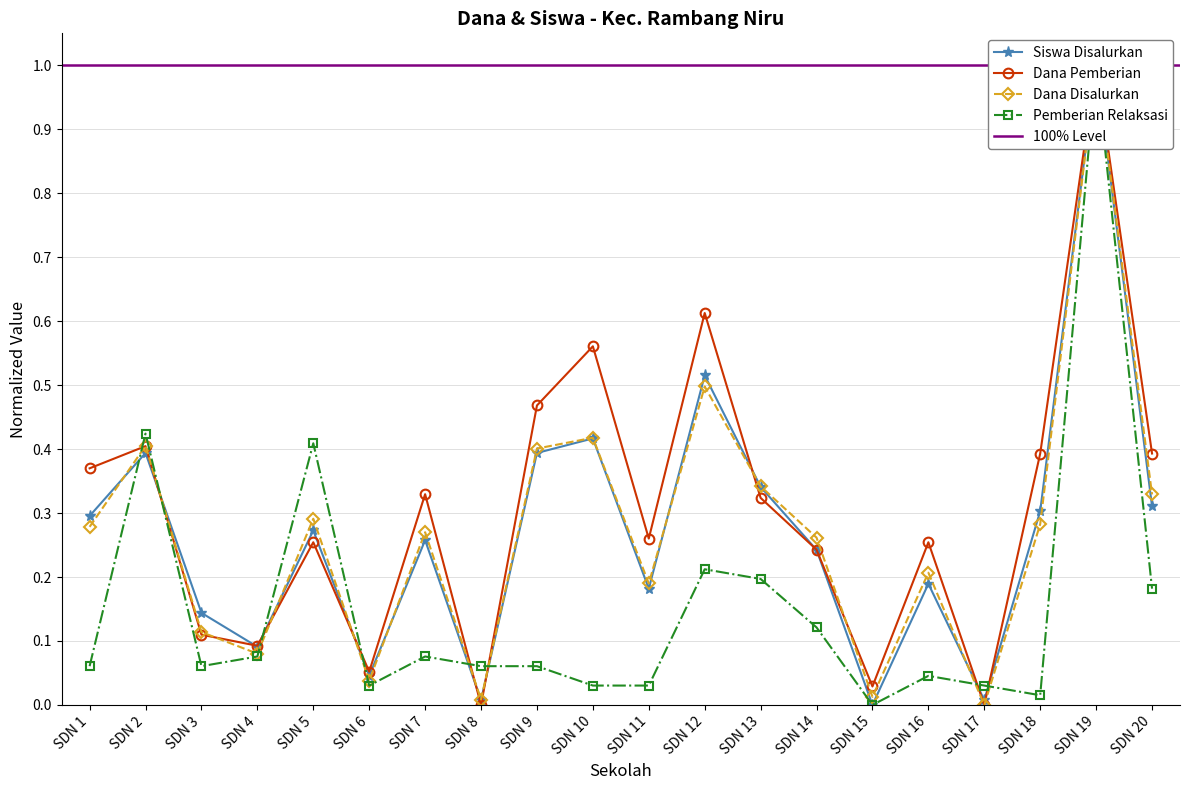

Which label corresponds to the smallest value in the chart?

SDN 17